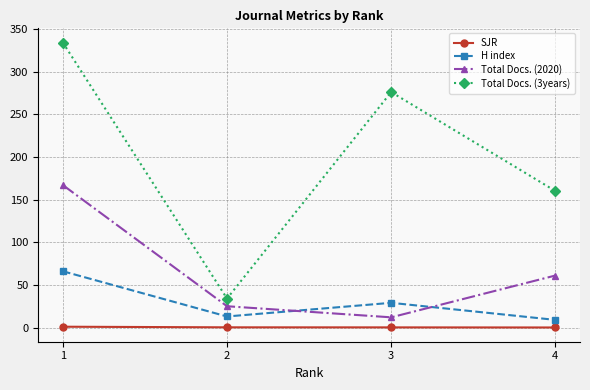

Which series has the largest total across all categories?

Total Docs. (3years)